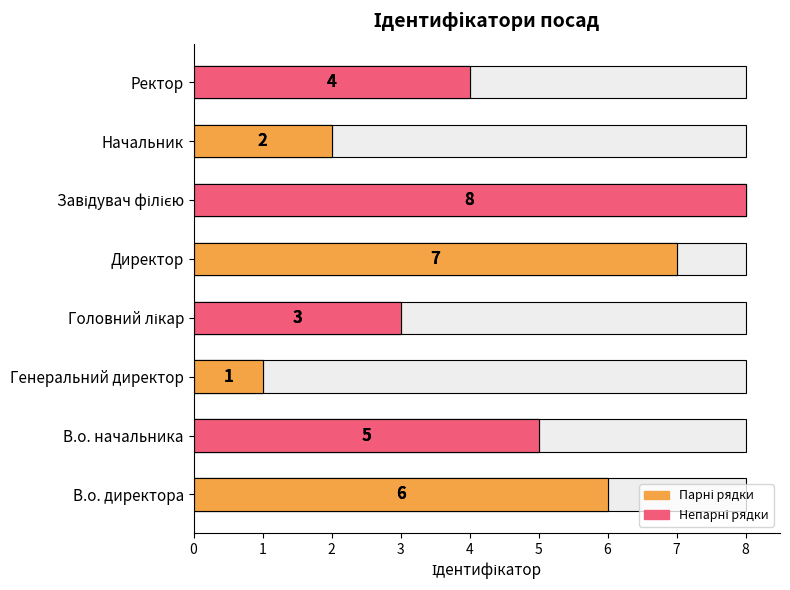

Count the values in the range 3 to 7.

5